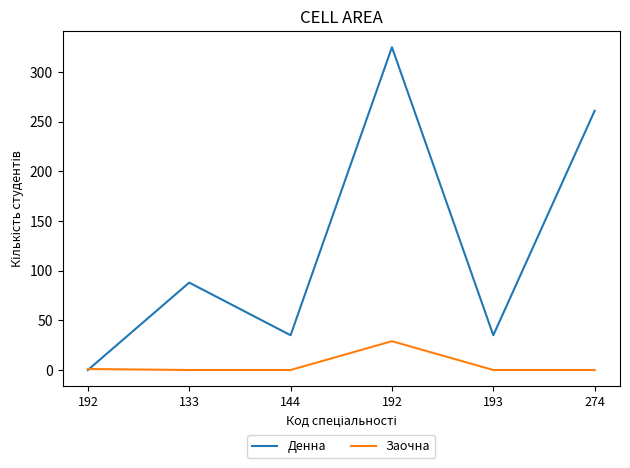

How many values in the Денна series are below 88?

3